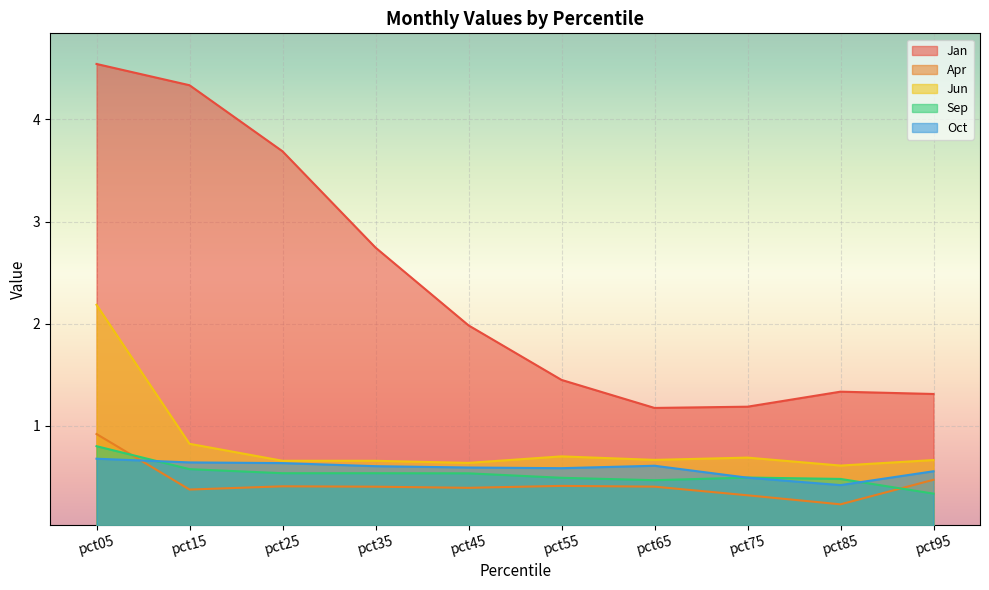

In Jan, how many points are higher than both neighbors (excluding endpoints)?

1